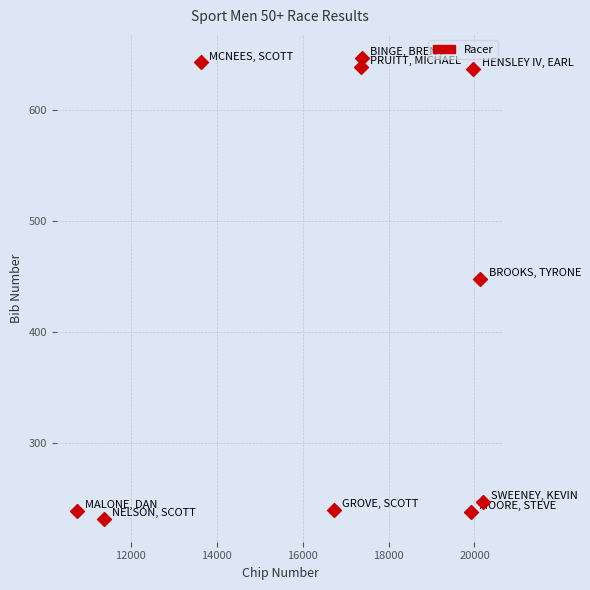

What Y value in the scatter plot is closest to 439?

448